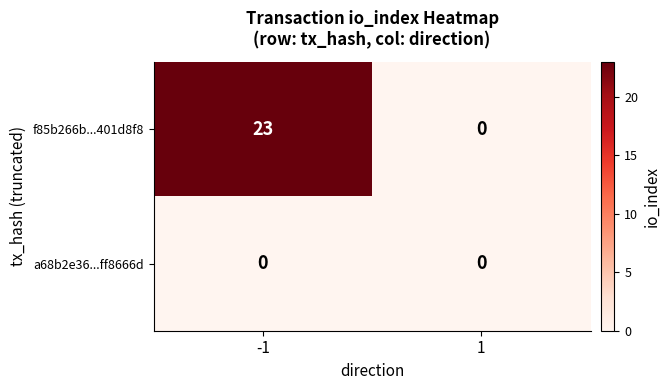

At how many categories does at least one series exceed 22?

1